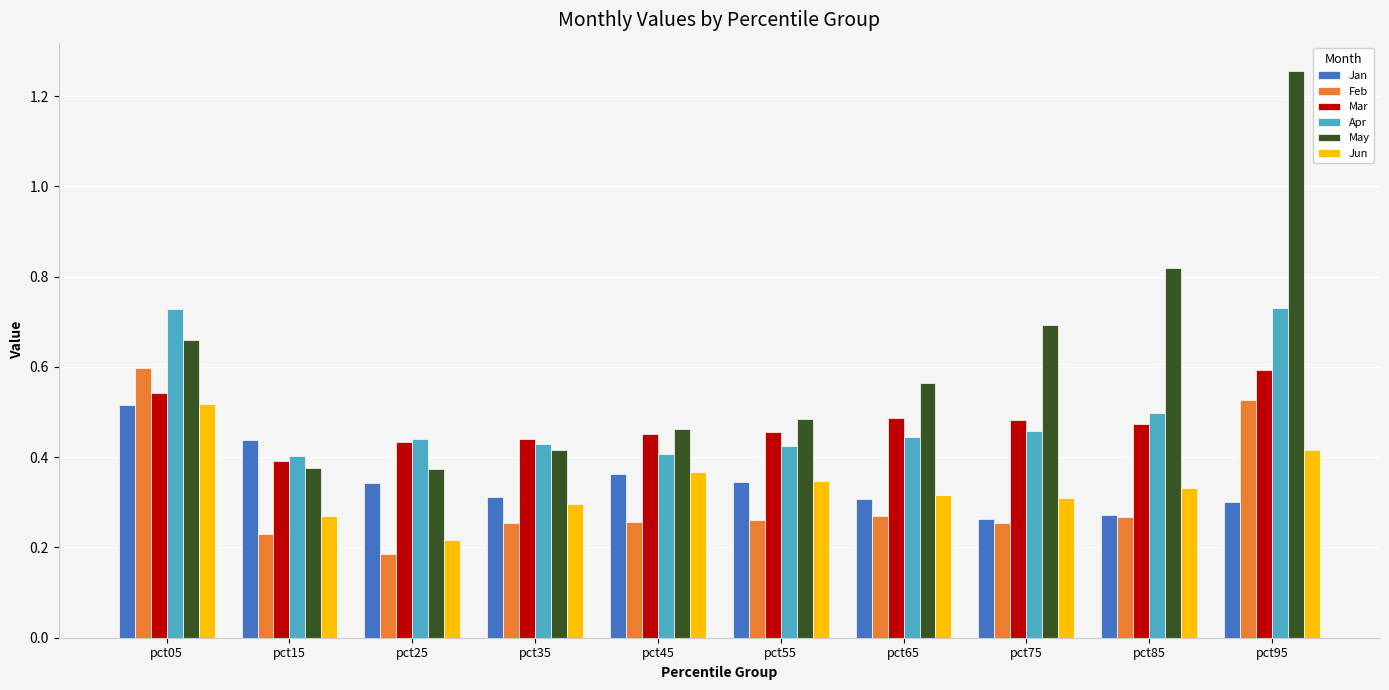

Which category has the highest value in the May series?

pct95